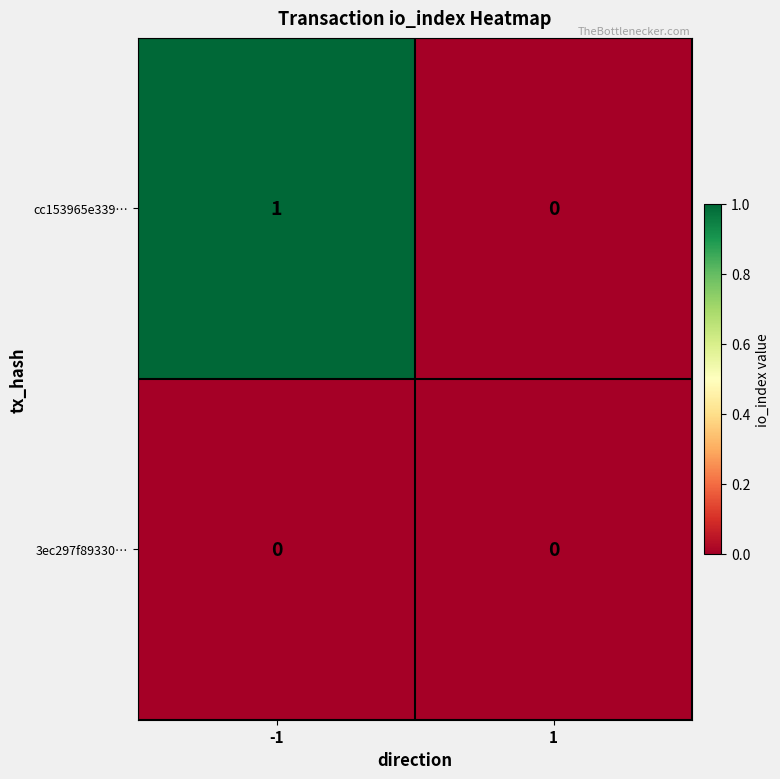

How many categories are shown in the chart?

2